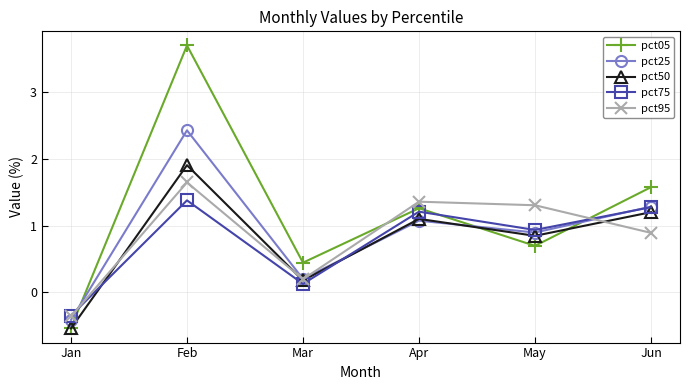

List the labels in order of pct95 value, largest first.

Feb, Apr, May, Jun, Mar, Jan